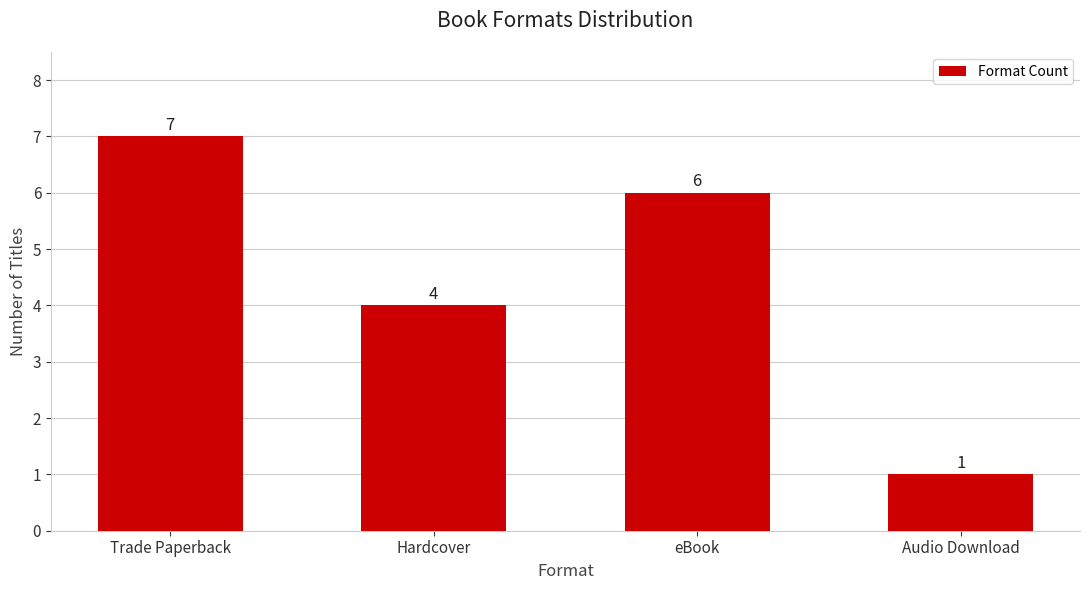

List the labels in order of value, smallest first.

Audio Download, Hardcover, eBook, Trade Paperback